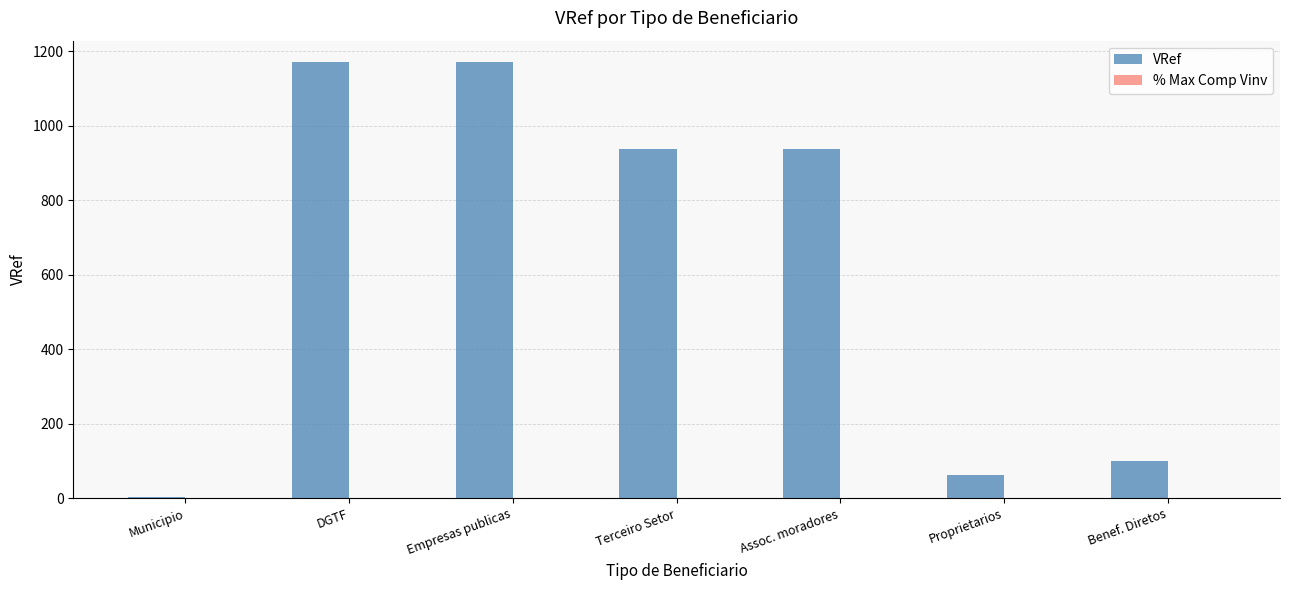

How many distinct data groups are displayed?

2